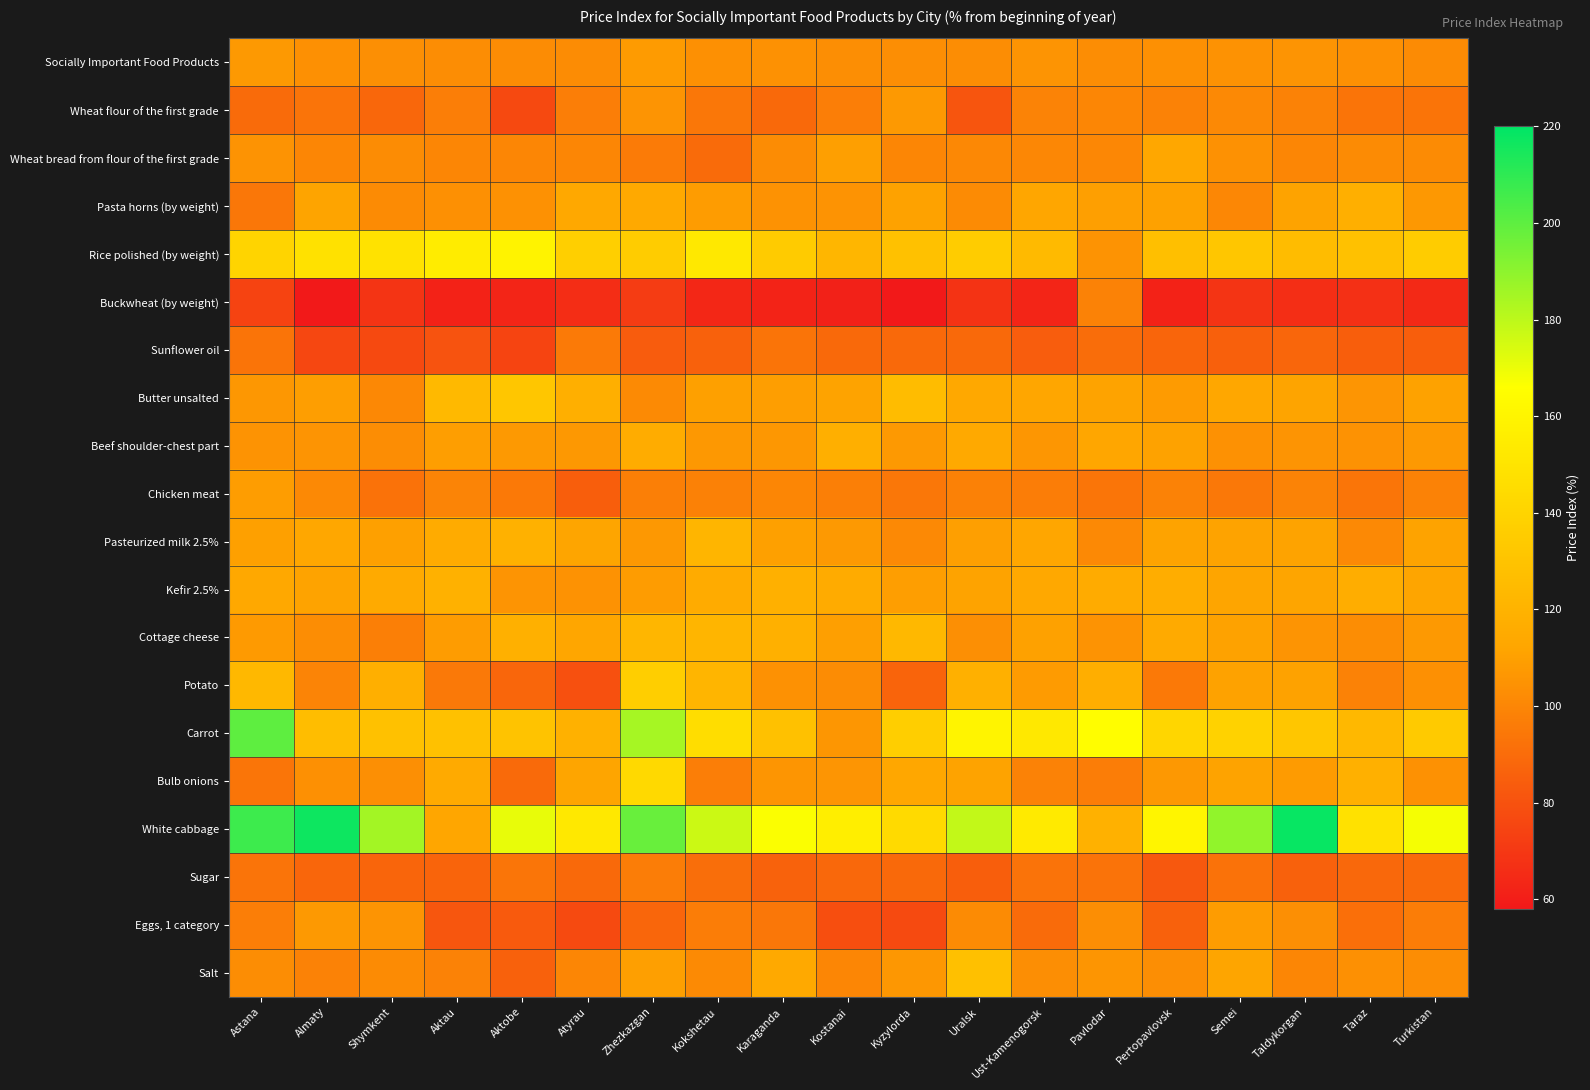

Reading right to left, extract all data points from this chart.

Socially Important Food Products: Turkistan=102.1	Taraz=104.1	Taldykorgan=105.2	Semei=104.8	Pertopavlovsk=104.0	Pavlodar=102.9	Ust-Kamenogorsk=105.4	Uralsk=102.7	Kyzylorda=103.2	Kostanai=103.0	Karaganda=104.2	Kokshetau=103.8	Zhezkazgan=108.0	Atyrau=102.4	Aktobe=102.6	Aktau=102.7	Shymkent=103.5	Almaty=103.8	Astana=107.3
Wheat flour of the first grade: Turkistan=93.3	Taraz=93.3	Taldykorgan=98.5	Semei=101.3	Pertopavlovsk=98.2	Pavlodar=100.0	Ust-Kamenogorsk=98.9	Uralsk=81.2	Kyzylorda=107.2	Kostanai=97.1	Karaganda=88.8	Kokshetau=94.1	Zhezkazgan=105.2	Atyrau=97.1	Aktobe=76.6	Aktau=97.1	Shymkent=88.1	Almaty=93.1	Astana=89.5
Wheat bread from flour of the first grade: Turkistan=102.2	Taraz=102.1	Taldykorgan=100.0	Semei=104.3	Pertopavlovsk=112.9	Pavlodar=100.6	Ust-Kamenogorsk=100.6	Uralsk=101.0	Kyzylorda=100.0	Kostanai=109.6	Karaganda=102.4	Kokshetau=89.6	Zhezkazgan=95.8	Atyrau=100.0	Aktobe=100.0	Aktau=100.0	Shymkent=102.3	Almaty=100.0	Astana=105.0
Pasta horns (by weight): Turkistan=106.8	Taraz=117.5	Taldykorgan=111.2	Semei=100.3	Pertopavlovsk=110.4	Pavlodar=109.8	Ust-Kamenogorsk=112.6	Uralsk=101.7	Kyzylorda=110.7	Kostanai=105.0	Karaganda=104.8	Kokshetau=108.6	Zhezkazgan=114.2	Atyrau=113.4	Aktobe=104.5	Aktau=103.9	Shymkent=102.2	Almaty=111.5	Astana=94.3
Rice polished (by weight): Turkistan=135.7	Taraz=129.1	Taldykorgan=125.9	Semei=131.7	Pertopavlovsk=127.7	Pavlodar=105.1	Ust-Kamenogorsk=124.3	Uralsk=135.8	Kyzylorda=128.7	Kostanai=122.1	Karaganda=134.9	Kokshetau=152.0	Zhezkazgan=135.4	Atyrau=137.3	Aktobe=158.9	Aktau=154.9	Shymkent=149.0	Almaty=148.4	Astana=140.5
Buckwheat (by weight): Turkistan=64.4	Taraz=67.1	Taldykorgan=66.3	Semei=68.6	Pertopavlovsk=61.6	Pavlodar=98.5	Ust-Kamenogorsk=62.8	Uralsk=67.9	Kyzylorda=57.9	Kostanai=61.4	Karaganda=62.0	Kokshetau=63.5	Zhezkazgan=71.3	Atyrau=65.7	Aktobe=62.5	Aktau=61.6	Shymkent=68.5	Almaty=58.3	Astana=74.4
Sunflower oil: Turkistan=84.8	Taraz=84.8	Taldykorgan=87.7	Semei=85.4	Pertopavlovsk=87.4	Pavlodar=90.4	Ust-Kamenogorsk=84.0	Uralsk=88.8	Kyzylorda=88.7	Kostanai=88.9	Karaganda=93.2	Kokshetau=86.0	Zhezkazgan=83.9	Atyrau=95.5	Aktobe=74.5	Aktau=80.3	Shymkent=76.4	Almaty=75.9	Astana=93.4
Butter unsalted: Turkistan=110.7	Taraz=105.6	Taldykorgan=111.7	Semei=113.2	Pertopavlovsk=108.0	Pavlodar=111.0	Ust-Kamenogorsk=112.5	Uralsk=114.0	Kyzylorda=125.4	Kostanai=111.0	Karaganda=109.5	Kokshetau=110.1	Zhezkazgan=101.6	Atyrau=118.0	Aktobe=131.7	Aktau=124.1	Shymkent=100.8	Almaty=109.5	Astana=106.5
Beef shoulder-chest part: Turkistan=107.1	Taraz=104.7	Taldykorgan=105.4	Semei=104.4	Pertopavlovsk=110.6	Pavlodar=112.4	Ust-Kamenogorsk=106.1	Uralsk=114.2	Kyzylorda=107.1	Kostanai=118.1	Karaganda=106.7	Kokshetau=106.9	Zhezkazgan=116.2	Atyrau=107.0	Aktobe=107.1	Aktau=109.0	Shymkent=102.8	Almaty=105.2	Astana=105.1
Chicken meat: Turkistan=98.2	Taraz=93.7	Taldykorgan=99.1	Semei=94.4	Pertopavlovsk=98.3	Pavlodar=93.7	Ust-Kamenogorsk=96.9	Uralsk=98.0	Kyzylorda=94.1	Kostanai=97.3	Karaganda=100.0	Kokshetau=98.0	Zhezkazgan=97.3	Atyrau=84.7	Aktobe=95.2	Aktau=99.2	Shymkent=92.4	Almaty=101.1	Astana=108.8
Pasteurized milk 2.5%: Turkistan=111.1	Taraz=101.1	Taldykorgan=111.1	Semei=111.1	Pertopavlovsk=111.1	Pavlodar=101.1	Ust-Kamenogorsk=112.7	Uralsk=109.8	Kyzylorda=101.2	Kostanai=107.1	Karaganda=110.1	Kokshetau=121.9	Zhezkazgan=107.0	Atyrau=112.1	Aktobe=119.2	Aktau=115.4	Shymkent=110.1	Almaty=113.3	Astana=110.1
Kefir 2.5%: Turkistan=111.9	Taraz=117.1	Taldykorgan=111.9	Semei=111.9	Pertopavlovsk=117.1	Pavlodar=115.9	Ust-Kamenogorsk=113.4	Uralsk=111.3	Kyzylorda=109.4	Kostanai=115.4	Karaganda=118.6	Kokshetau=115.3	Zhezkazgan=108.5	Atyrau=104.6	Aktobe=105.3	Aktau=119.2	Shymkent=114.8	Almaty=110.9	Astana=113.9
Cottage cheese: Turkistan=107.4	Taraz=102.8	Taldykorgan=105.4	Semei=110.8	Pertopavlovsk=115.2	Pavlodar=104.9	Ust-Kamenogorsk=110.4	Uralsk=103.4	Kyzylorda=123.6	Kostanai=109.7	Karaganda=118.4	Kokshetau=121.5	Zhezkazgan=122.0	Atyrau=112.5	Aktobe=118.4	Aktau=108.6	Shymkent=97.4	Almaty=102.9	Astana=107.8
Potato: Turkistan=103.7	Taraz=98.7	Taldykorgan=110.7	Semei=110.6	Pertopavlovsk=95.3	Pavlodar=117.2	Ust-Kamenogorsk=108.2	Uralsk=118.2	Kyzylorda=87.1	Kostanai=102.5	Karaganda=104.4	Kokshetau=121.8	Zhezkazgan=136.6	Atyrau=79.3	Aktobe=87.8	Aktau=94.8	Shymkent=117.9	Almaty=99.4	Astana=123.4
Carrot: Turkistan=134.0	Taraz=123.8	Taldykorgan=131.7	Semei=139.3	Pertopavlovsk=141.6	Pavlodar=165.0	Ust-Kamenogorsk=152.0	Uralsk=159.7	Kyzylorda=136.8	Kostanai=106.1	Karaganda=128.6	Kokshetau=145.9	Zhezkazgan=184.8	Atyrau=118.8	Aktobe=130.0	Aktau=128.6	Shymkent=128.7	Almaty=126.5	Astana=200.0
Bulb onions: Turkistan=104.2	Taraz=118.4	Taldykorgan=108.2	Semei=111.2	Pertopavlovsk=106.8	Pavlodar=96.6	Ust-Kamenogorsk=98.5	Uralsk=110.9	Kyzylorda=113.0	Kostanai=105.6	Karaganda=105.9	Kokshetau=97.2	Zhezkazgan=143.2	Atyrau=112.1	Aktobe=89.3	Aktau=115.2	Shymkent=103.5	Almaty=103.6	Astana=93.5
White cabbage: Turkistan=168.0	Taraz=148.3	Taldykorgan=218.2	Semei=189.1	Pertopavlovsk=160.4	Pavlodar=119.1	Ust-Kamenogorsk=153.4	Uralsk=178.7	Kyzylorda=144.0	Kostanai=156.3	Karaganda=166.7	Kokshetau=176.8	Zhezkazgan=197.6	Atyrau=152.3	Aktobe=170.8	Aktau=112.2	Shymkent=185.2	Almaty=216.9	Astana=207.0
Sugar: Turkistan=89.2	Taraz=88.6	Taldykorgan=86.1	Semei=92.4	Pertopavlovsk=82.2	Pavlodar=92.6	Ust-Kamenogorsk=92.6	Uralsk=84.8	Kyzylorda=89.0	Kostanai=88.5	Karaganda=86.3	Kokshetau=90.6	Zhezkazgan=96.5	Atyrau=89.0	Aktobe=93.7	Aktau=87.1	Shymkent=87.4	Almaty=87.9	Astana=92.9
Eggs, 1 category: Turkistan=96.6	Taraz=91.2	Taldykorgan=103.3	Semei=108.5	Pertopavlovsk=86.1	Pavlodar=103.2	Ust-Kamenogorsk=89.7	Uralsk=101.8	Kyzylorda=76.9	Kostanai=78.3	Karaganda=94.3	Kokshetau=96.4	Zhezkazgan=87.6	Atyrau=77.1	Aktobe=83.2	Aktau=81.6	Shymkent=105.3	Almaty=107.4	Astana=97.2
Salt: Turkistan=102.7	Taraz=103.9	Taldykorgan=100.0	Semei=111.8	Pertopavlovsk=103.1	Pavlodar=105.8	Ust-Kamenogorsk=103.0	Uralsk=128.1	Kyzylorda=106.5	Kostanai=100.0	Karaganda=114.5	Kokshetau=101.6	Zhezkazgan=109.6	Atyrau=100.0	Aktobe=85.7	Aktau=98.3	Shymkent=102.0	Almaty=98.6	Astana=102.7